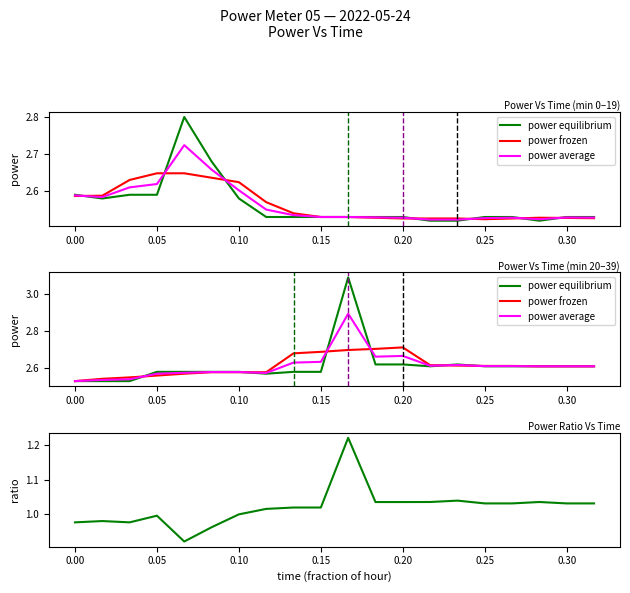

True or false: power frozen and power equilibrium cross at least once.

True